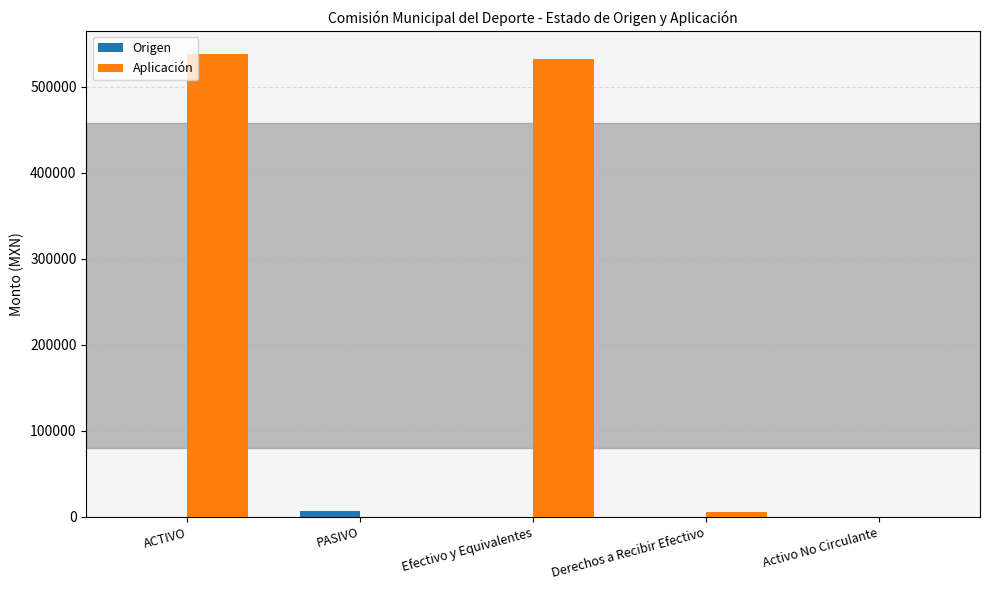

How many distinct data groups are displayed?

2